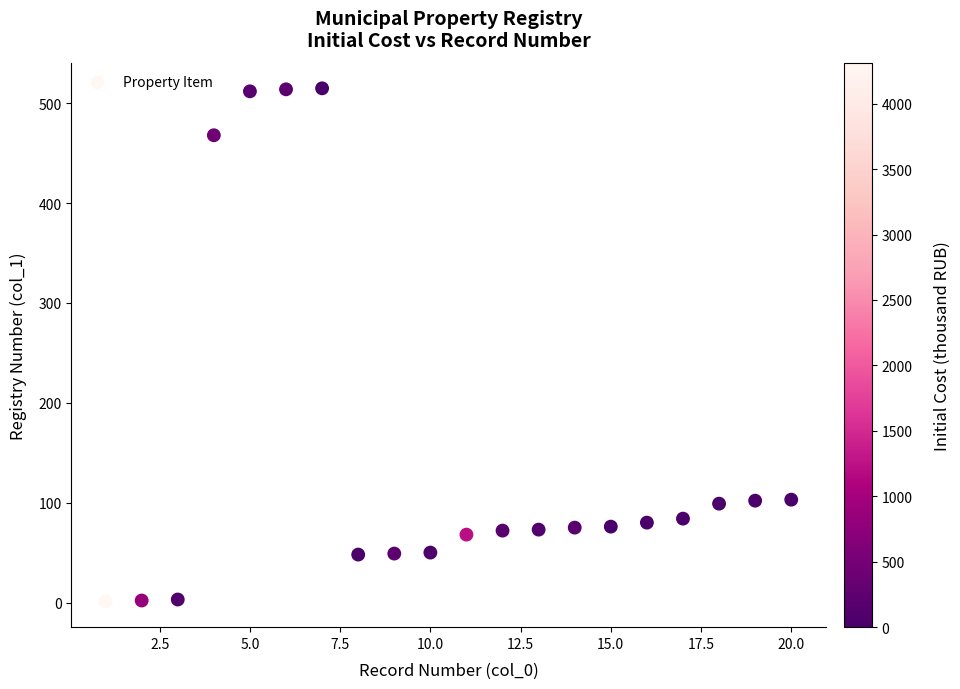

What is the range of X values (max minus min)?

19